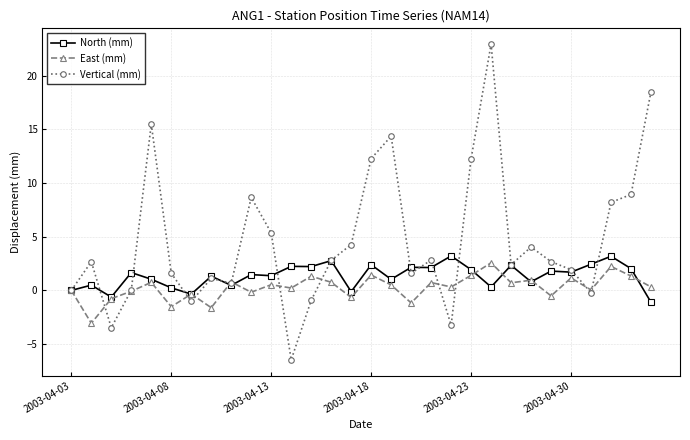

Count the number of data series in this chart.

3